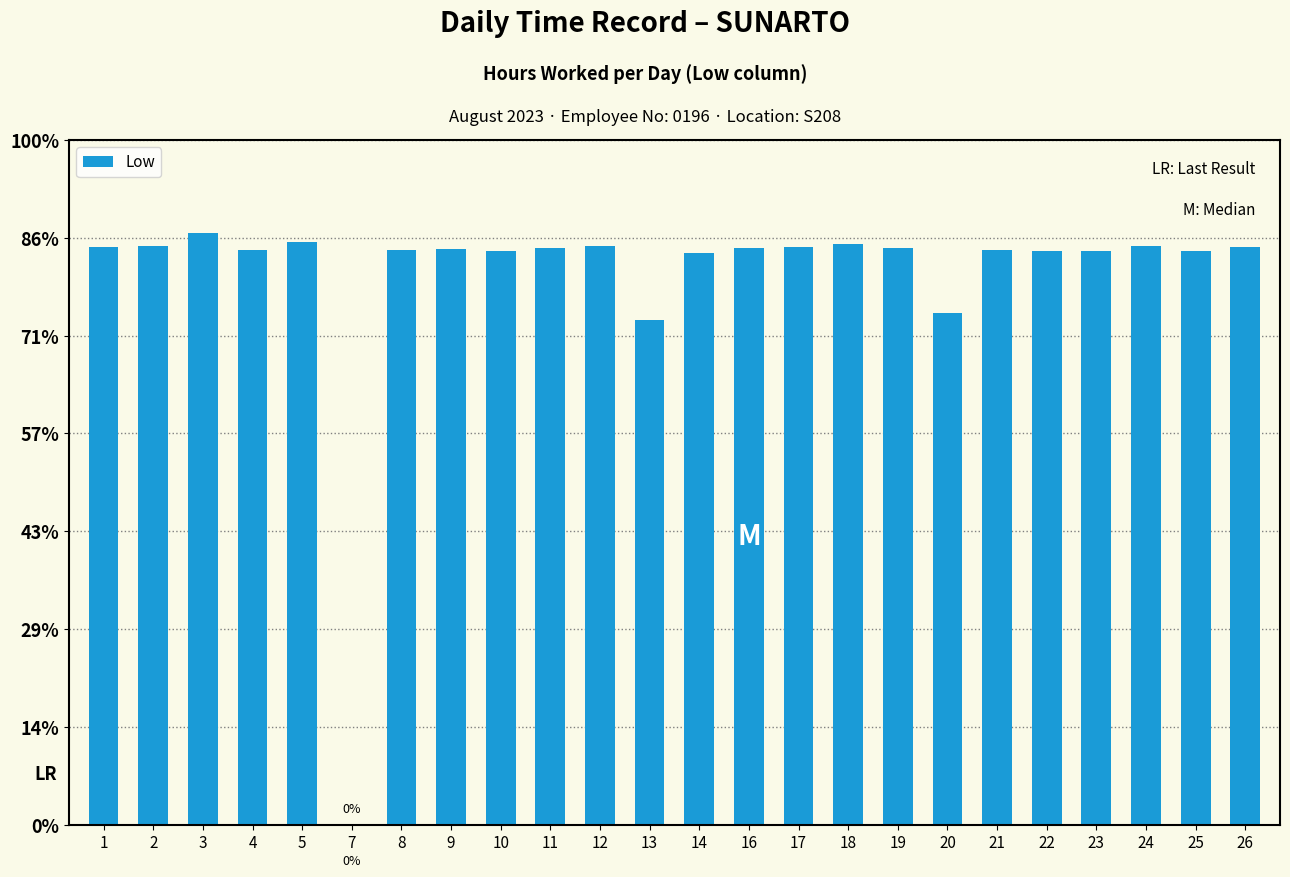

Between 16 and 23, which is larger?

16